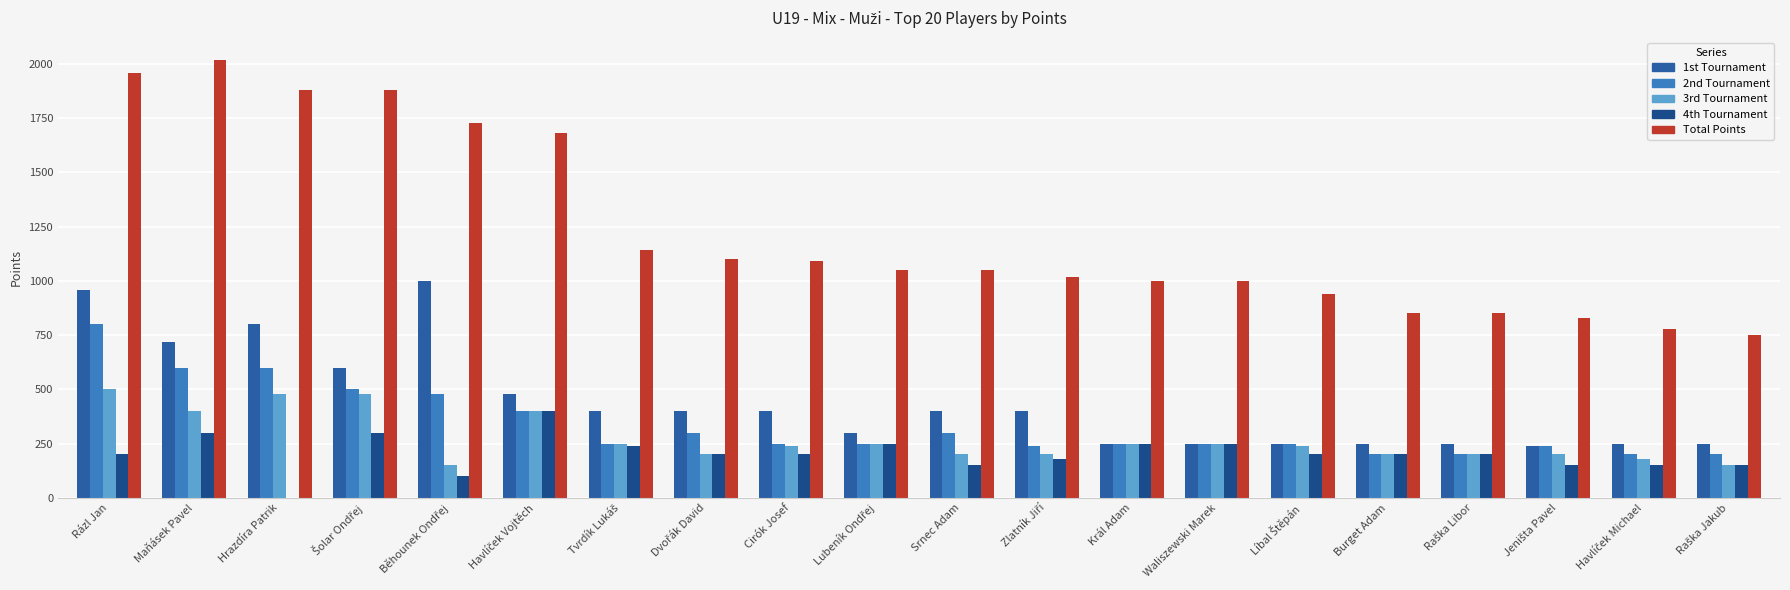

How many categories are shown in the chart?

20